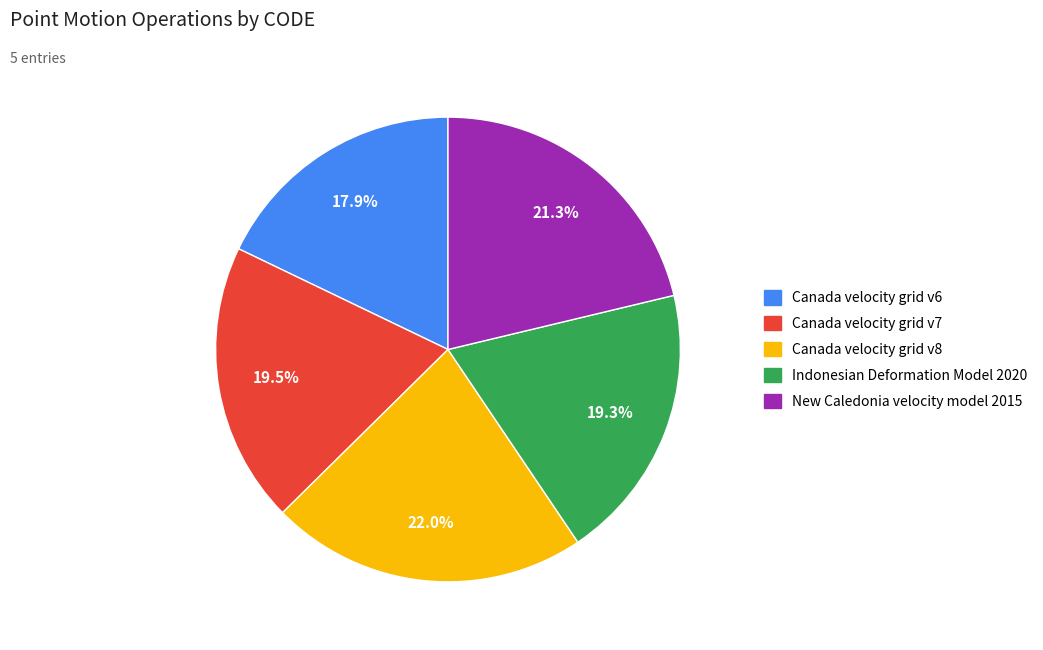

Is there any slice that represents more than half of the pie?

No